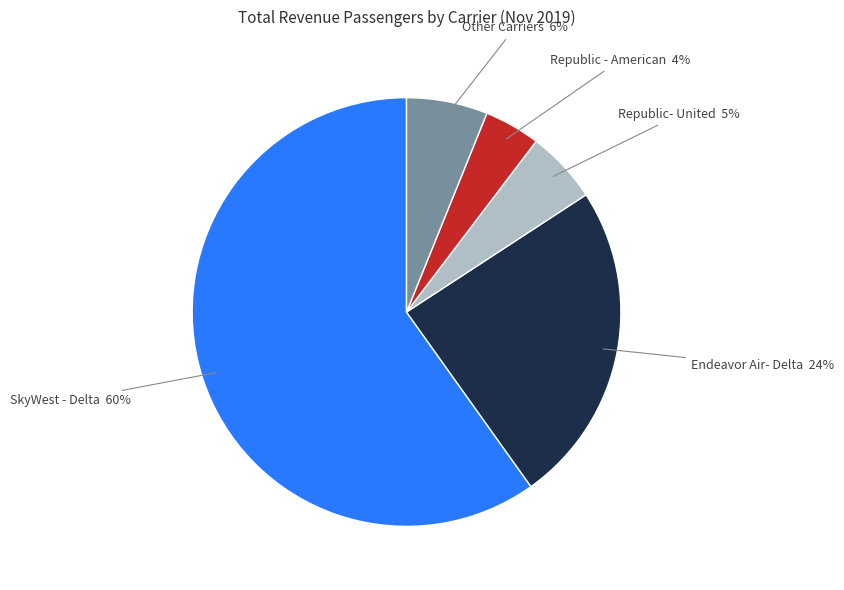

Is there a majority slice in this chart?

Yes